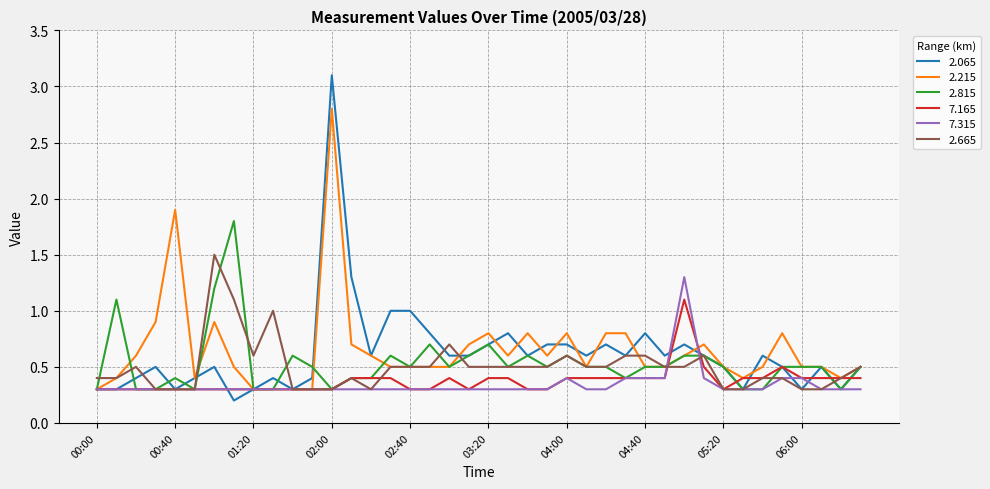

What is the greatest value displayed?

3.1